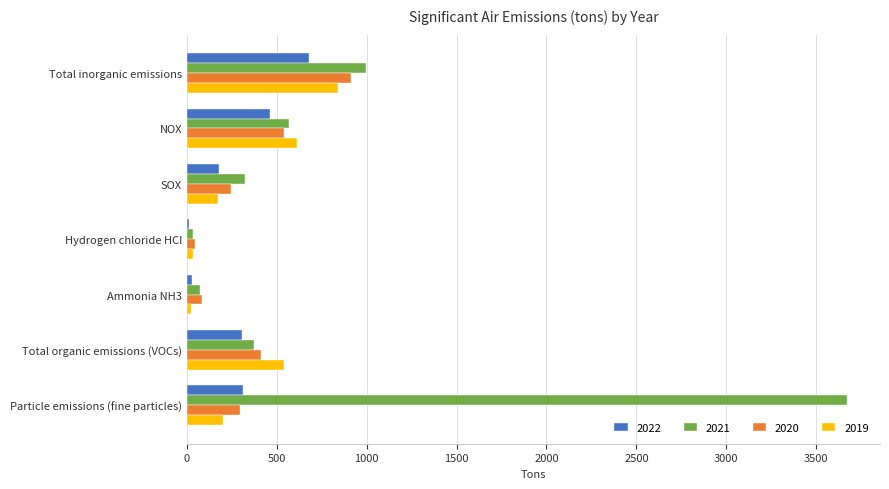

What is the maximum value shown in the chart?

3671.2